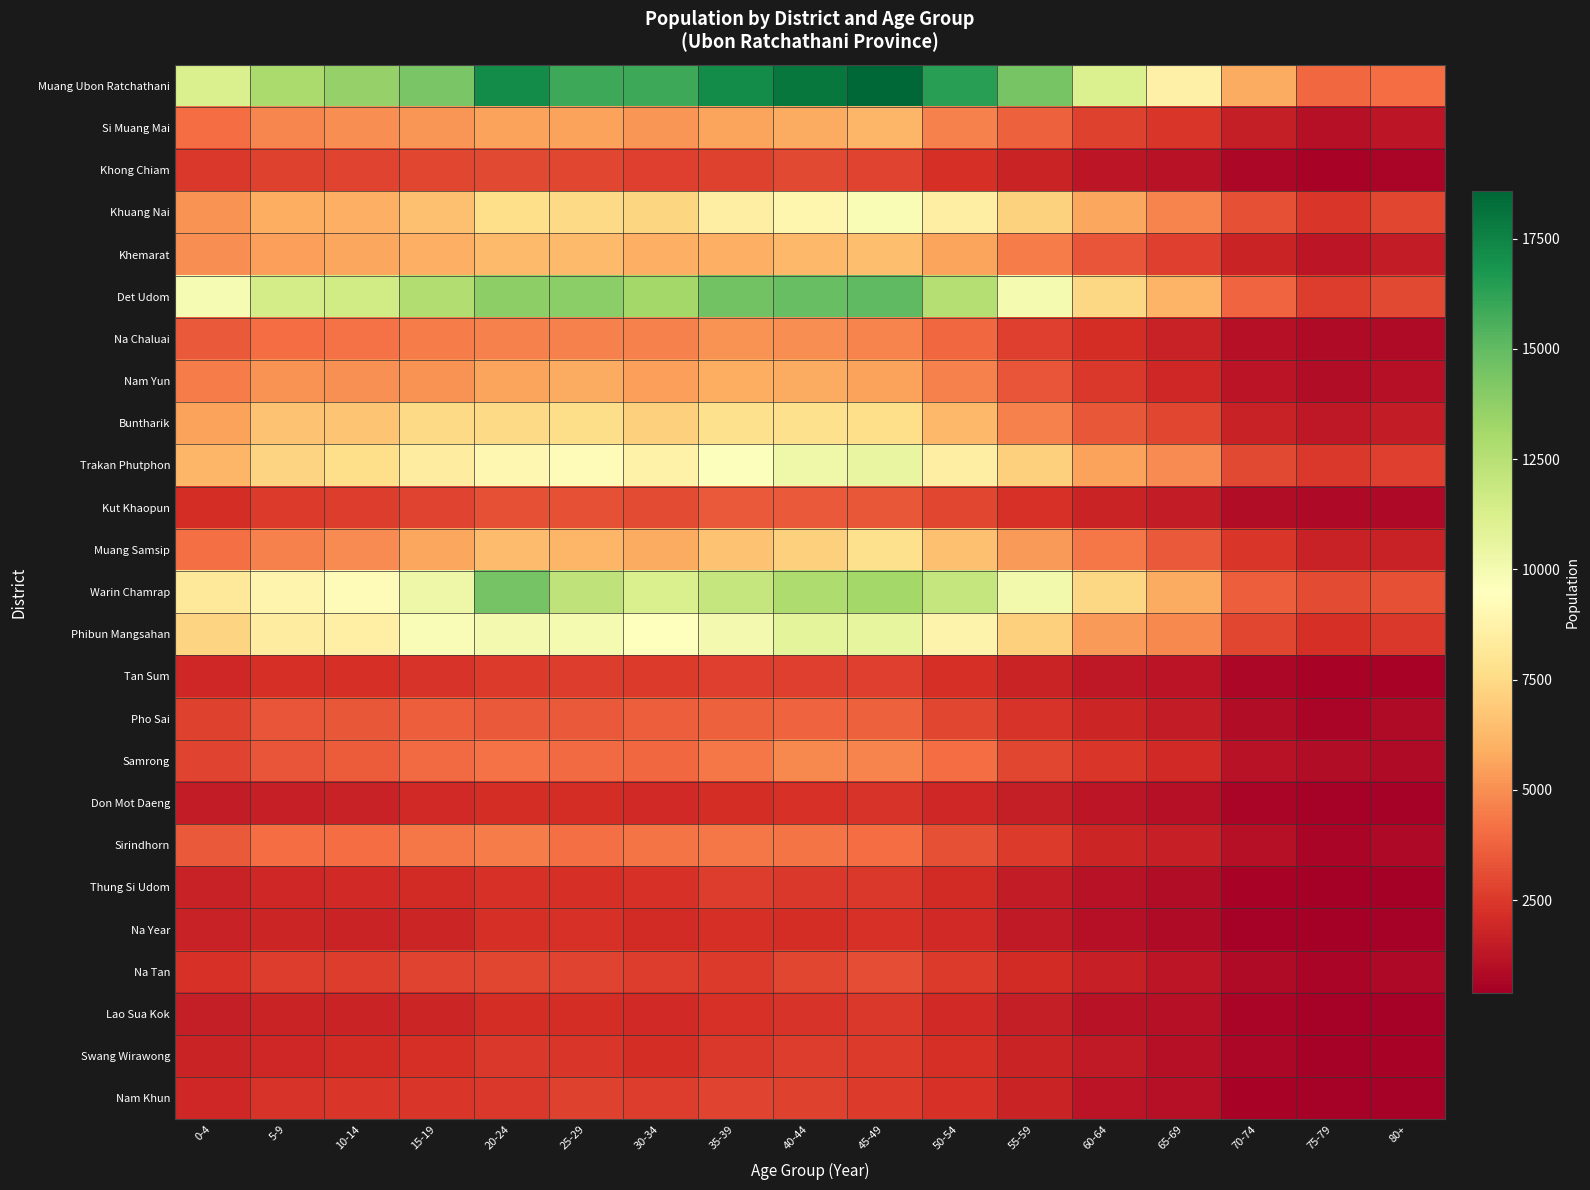

At how many categories does at least one series exceed 10005?

13